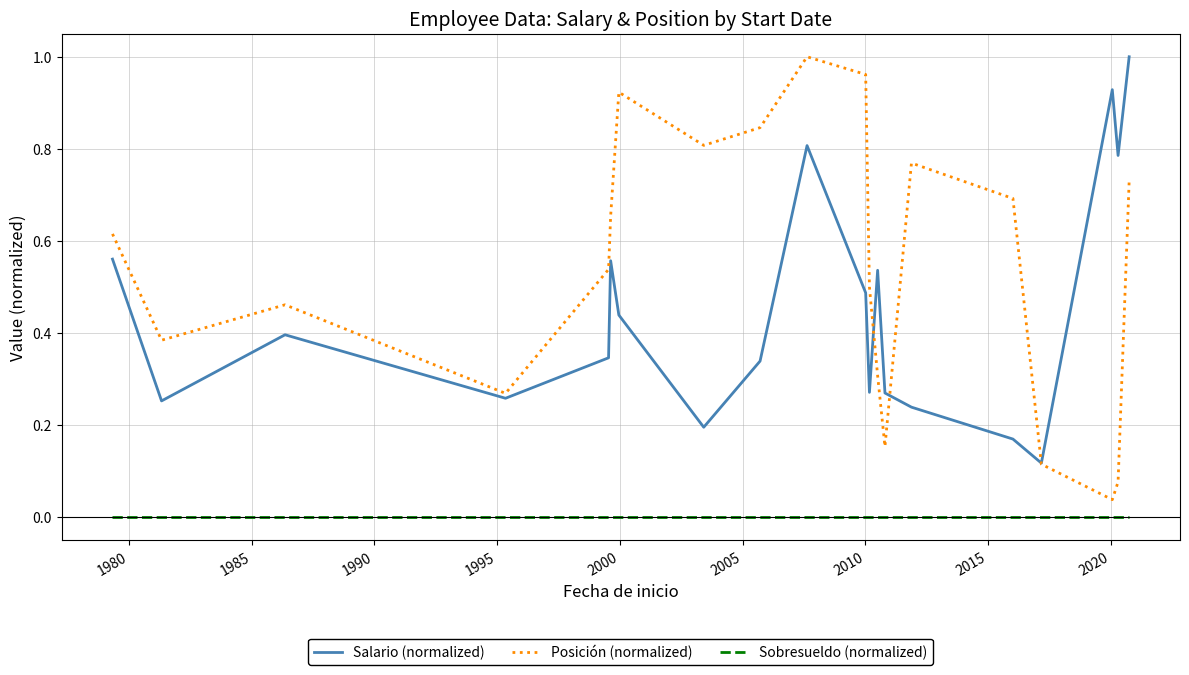

List the series in order of their overall mean, highest first.

Posición (normalized), Salario (normalized), Sobresueldo (normalized)